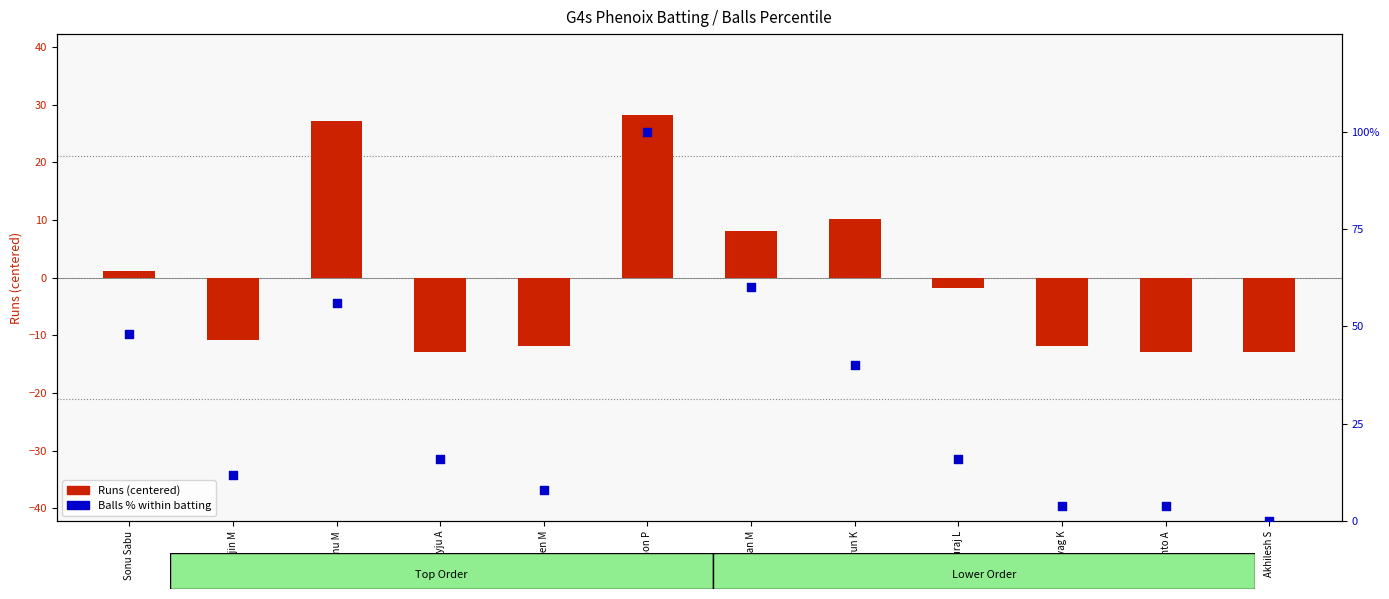

Which series has the largest total across all categories?

Balls % within batting